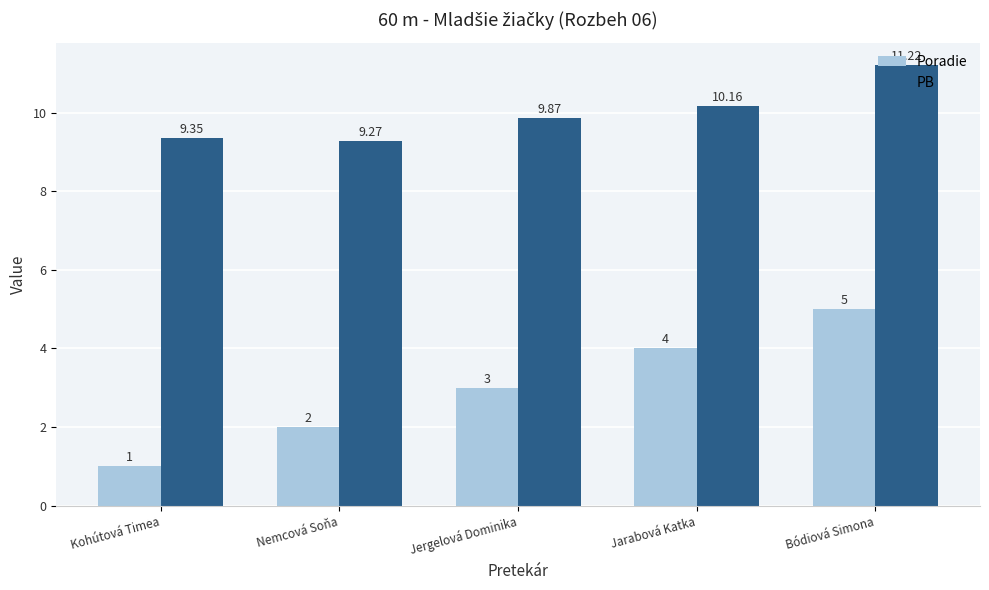

What is the total value across all series at Nemcová Soňa?

11.3